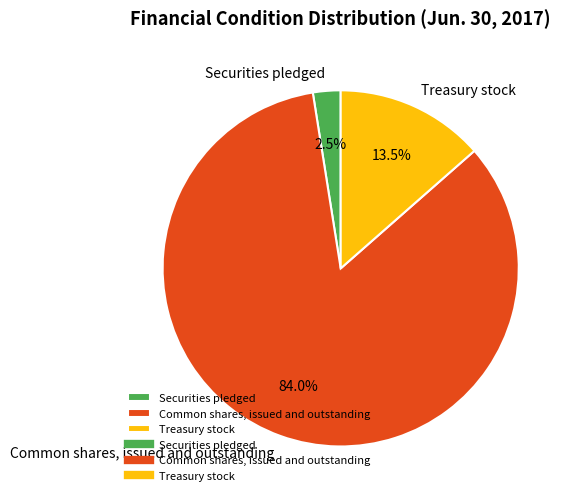

What is the smallest slice in the pie chart?

Securities pledged